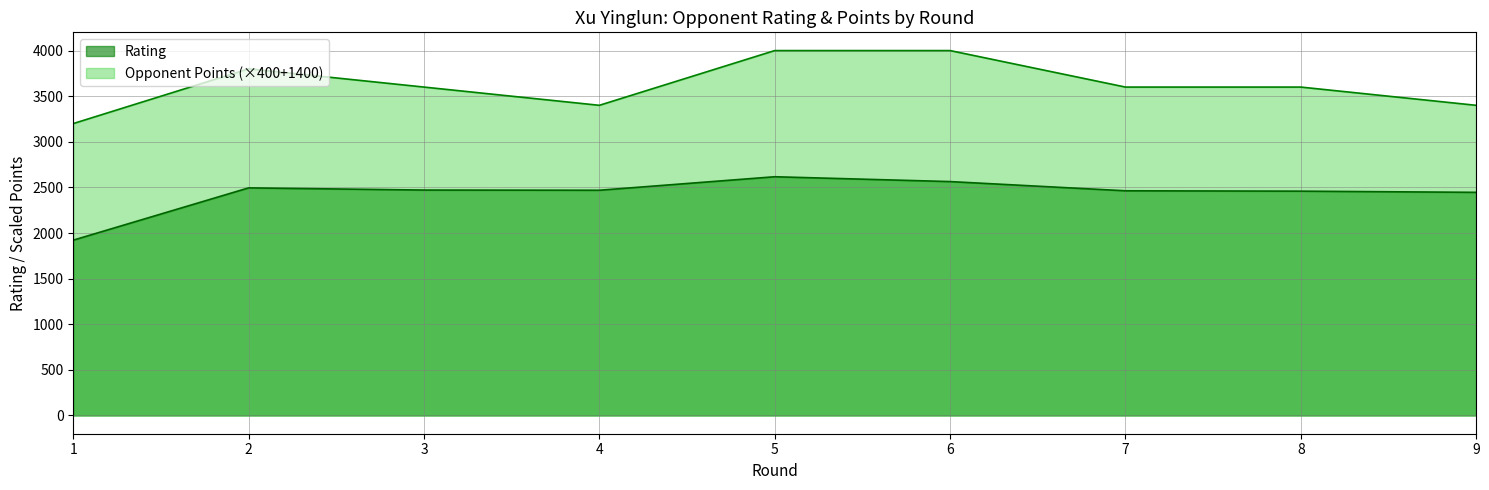

List the series in order of their peak value, lowest first.

Rating, Opponent Points (×400+1400)